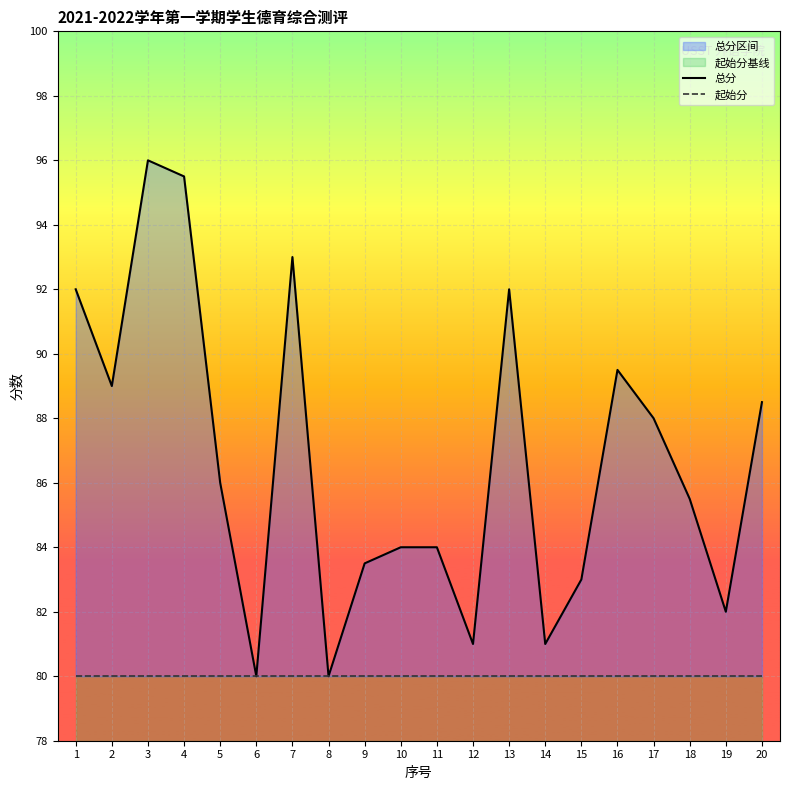

Which series has the largest total across all categories?

总分